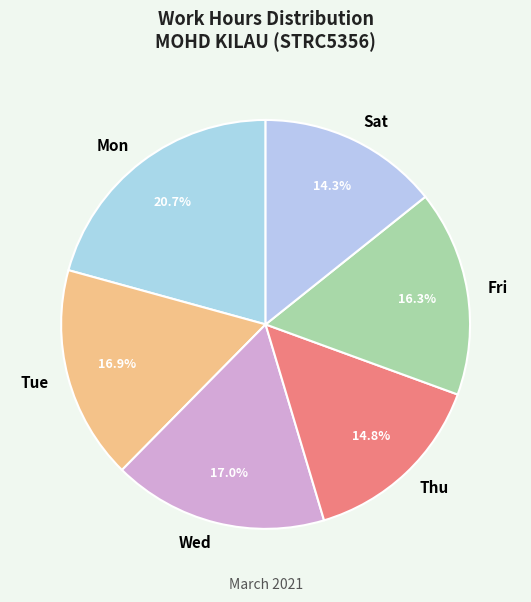

Does Tue represent more than half of the total?

No